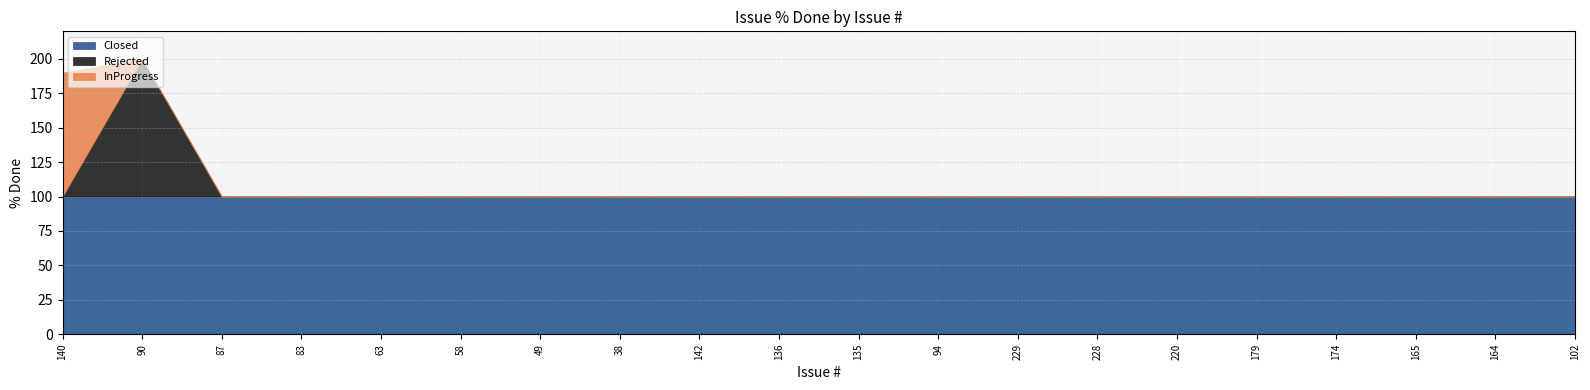

Is the value of Rejected at 179 greater than the value of Closed at 135?

No